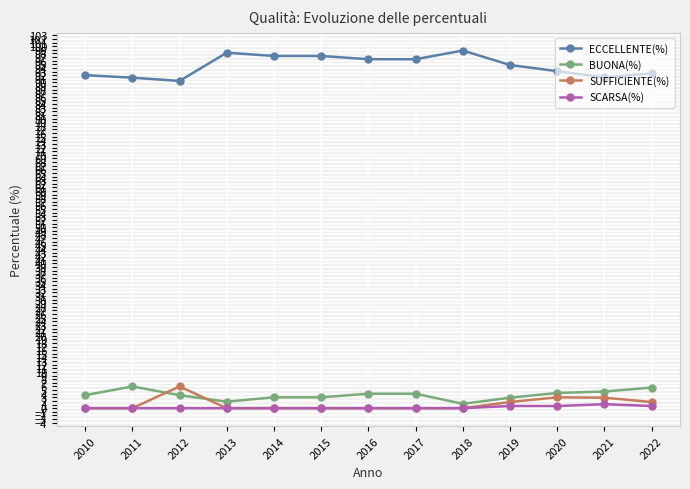

Does the chart have visible grid lines?

Yes